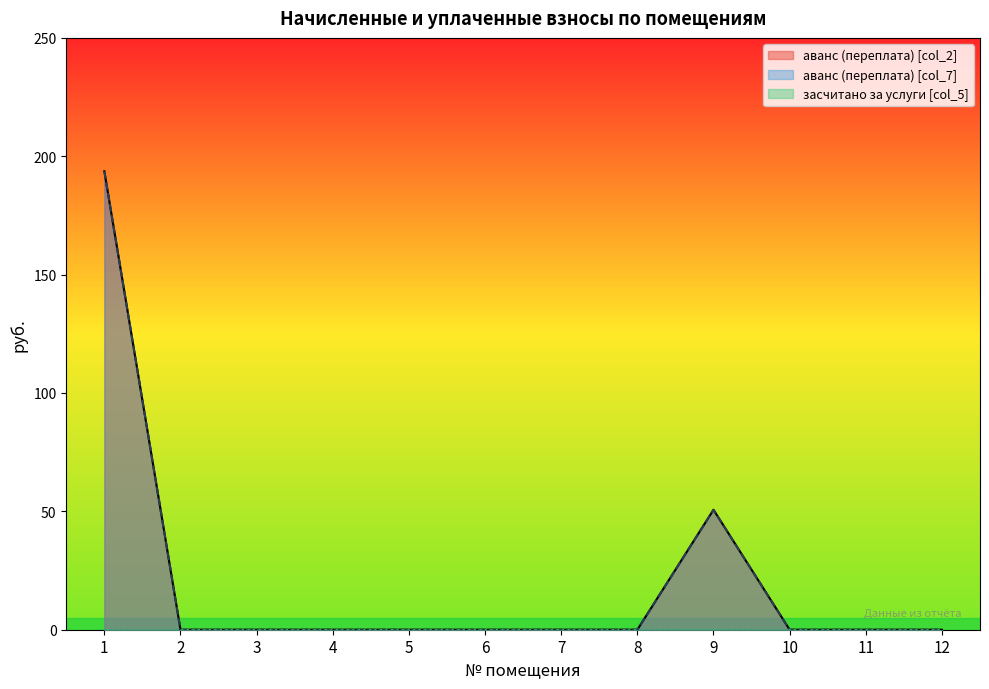

True or false: аванс (переплата) кап.рем. and аванс (переплата) intersect in this chart.

False